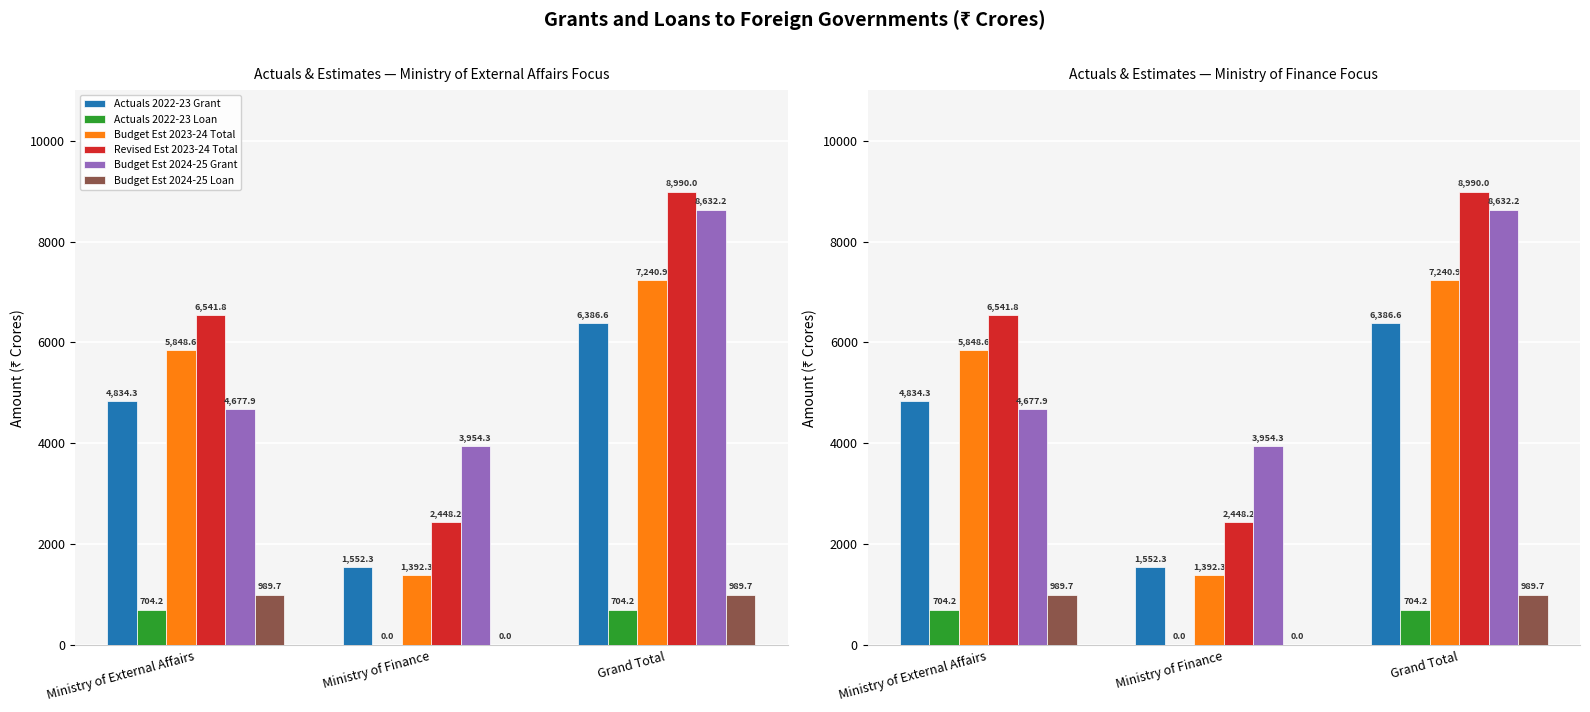

Count the number of categories in the chart.

3